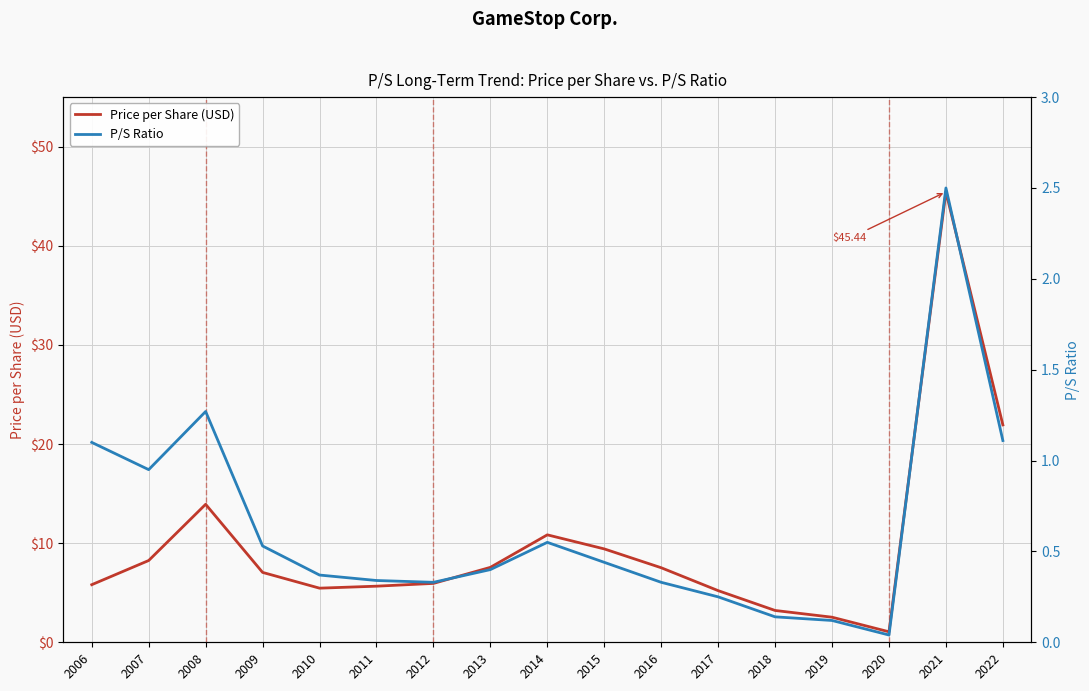

True or false: P/S Ratio has more than 0 points higher than both neighbors.

True